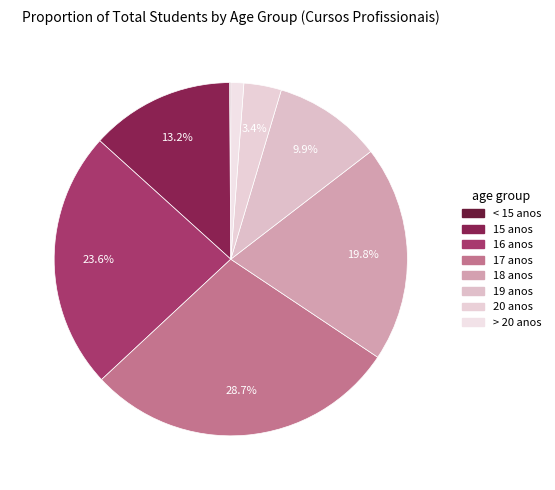

Rank the categories by value from highest to lowest.

17 anos, 16 anos, 18 anos, 15 anos, 19 anos, 20 anos, > 20 anos, < 15 anos